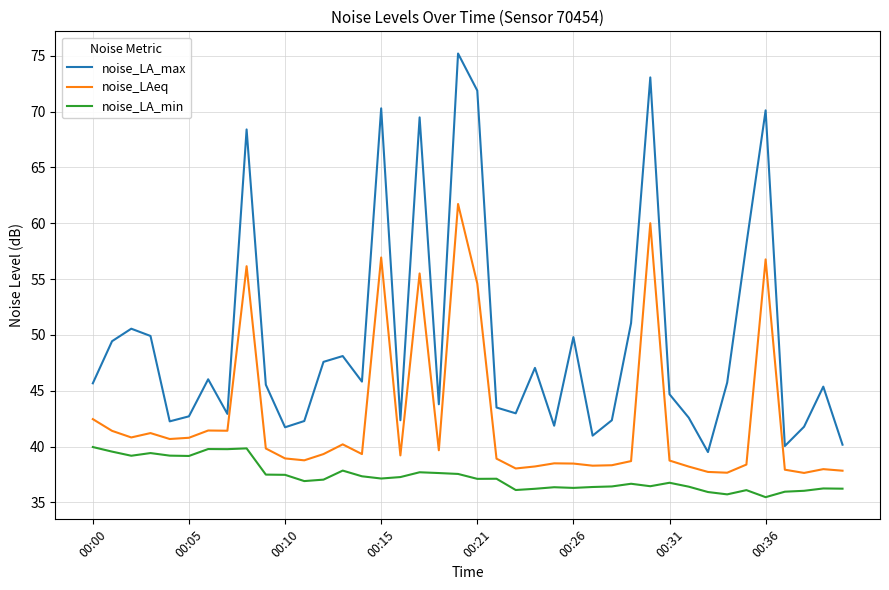

Which series has the largest total across all categories?

noise_LA_max